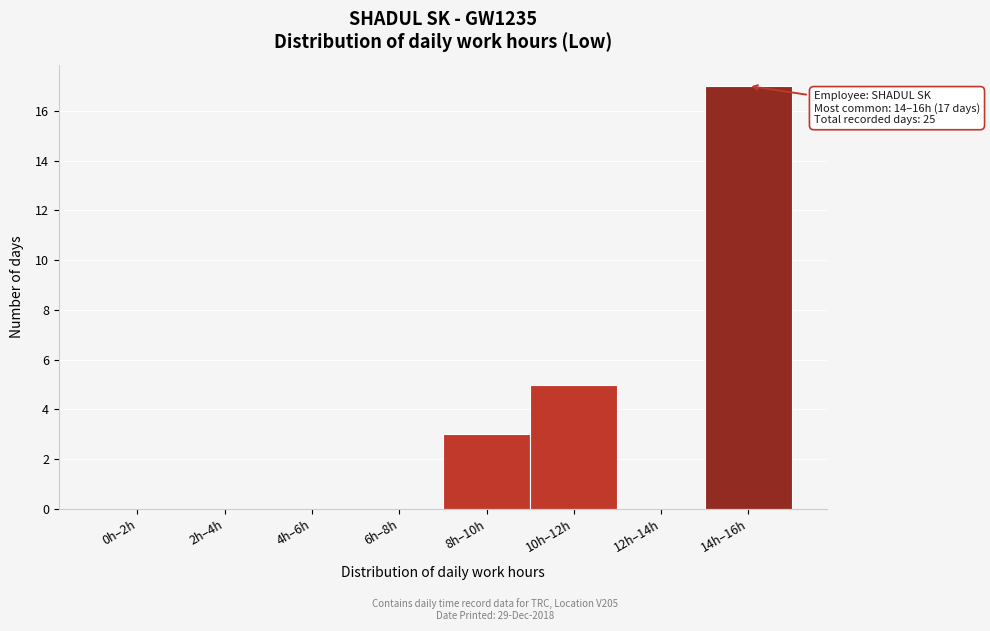

Reading right to left, what are all the values shown in this chart?

14h–16h=17	12h–14h=0	10h–12h=5	8h–10h=3	6h–8h=0	4h–6h=0	2h–4h=0	0h–2h=0